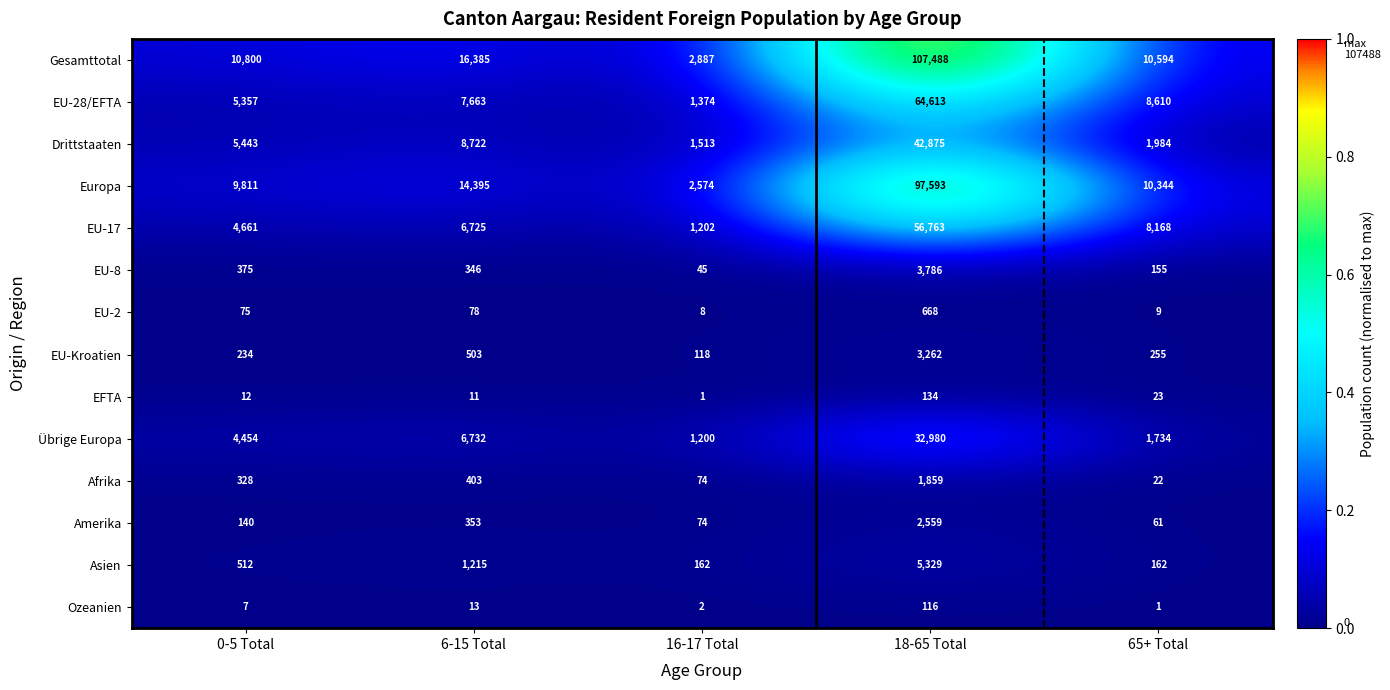

Which series has the largest range (max minus min)?

Gesamttotal